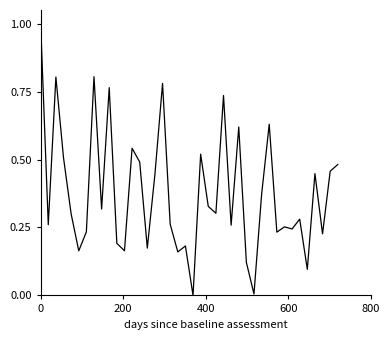

What is the greatest value displayed?

1.0